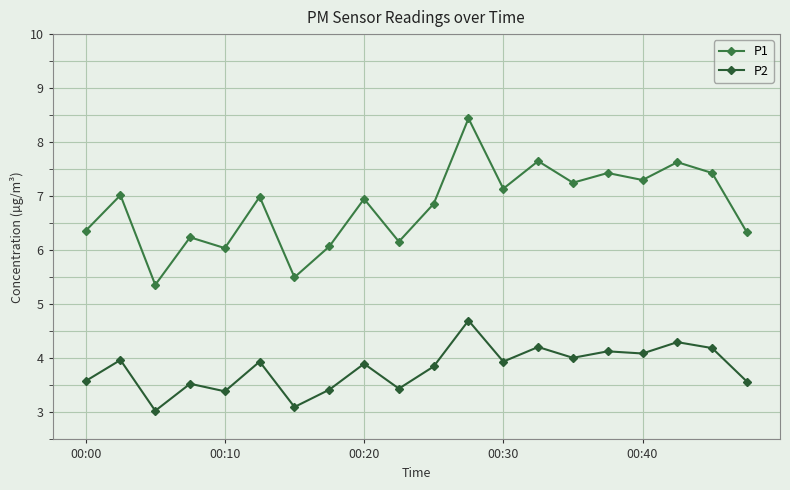

What is the difference between the second highest and minimum values in the P1 series?

2.3